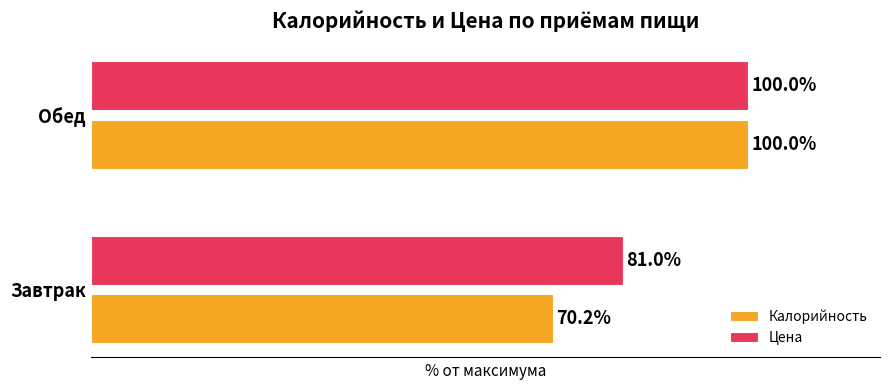

Which category has the lowest value in the Калорийность series?

Завтрак